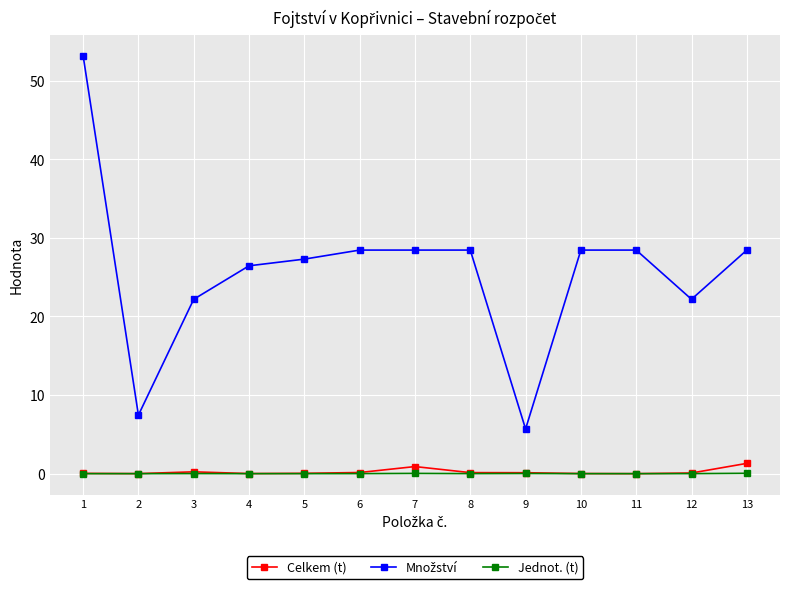

What is the maximum value shown in the chart?

53.2